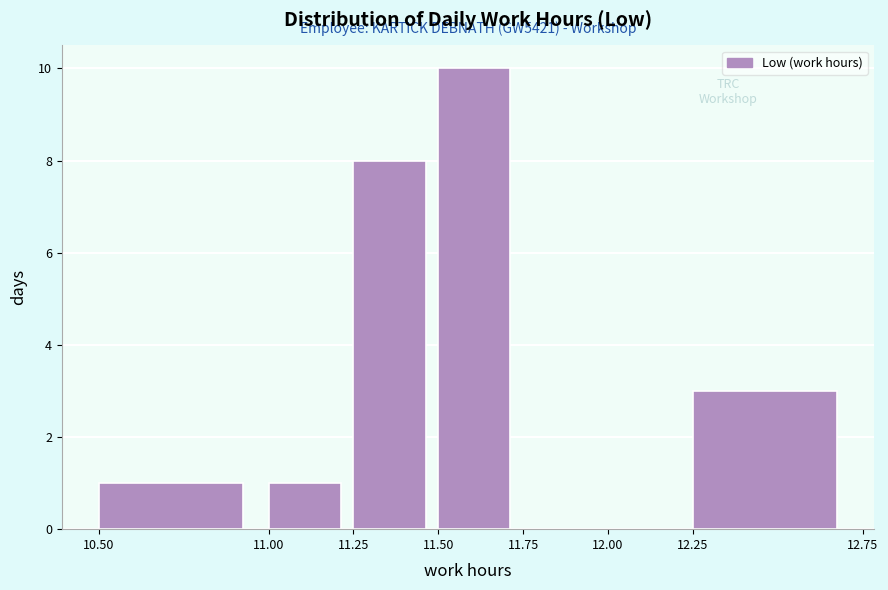

Over which range of the x-axis is the bar tallest?

11.50 to 11.75